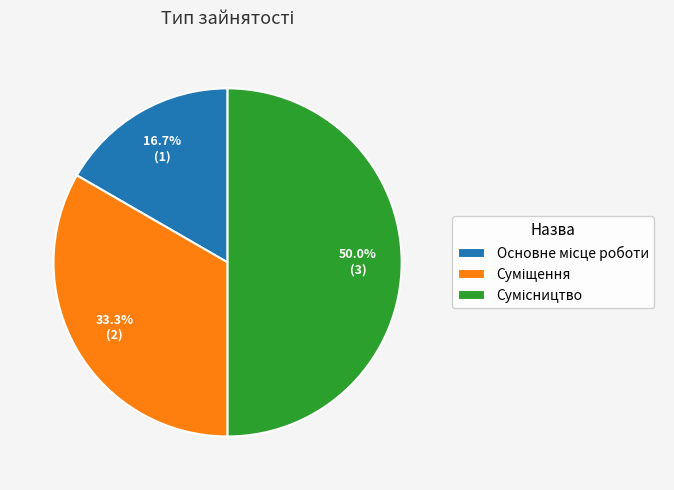

Combined, do Сумісництво and Суміщення account for over 50%?

Yes